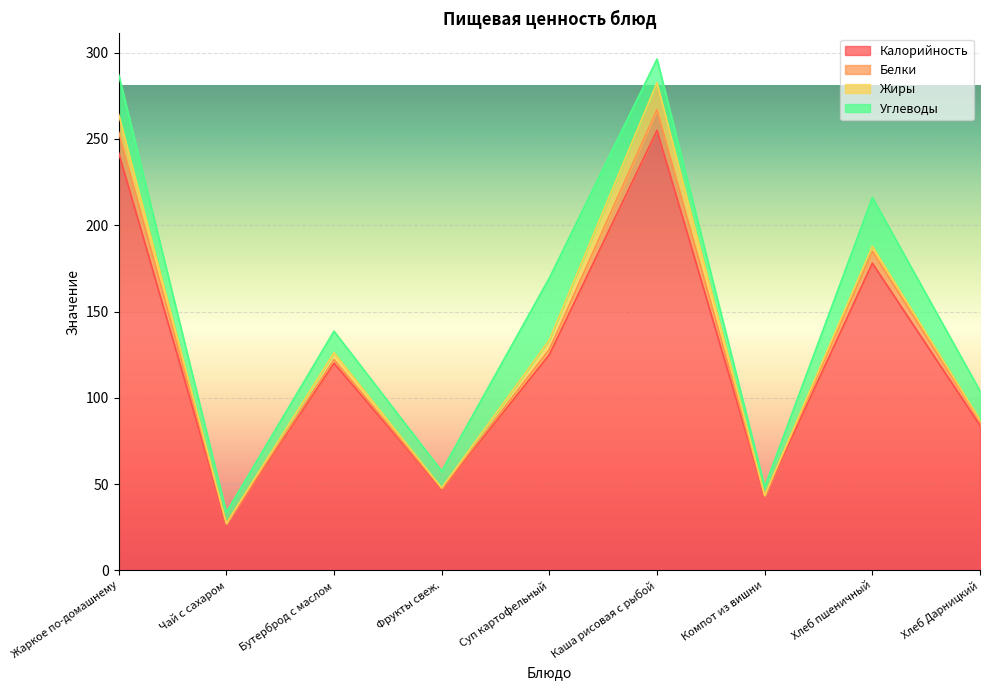

Reading left to right, what are all the values shown in this chart?

Калорийность: Жаркое по-домашнему=242.0	Чай с сахаром=27.0	Бутерброд с маслом=120.0	Фрукты свеж.=47.0	Суп картофельный=125.0	Каша рисовая с рыбой=255.0	Компот из вишни=43.0	Хлеб пшеничный=178.0	Хлеб Дарницкий=84.0
Белки: Жаркое по-домашнему=12.0	Чай с сахаром=0.2	Бутерброд с маслом=2.1	Фрукты свеж.=0.4	Суп картофельный=3.1	Каша рисовая с рыбой=12.0	Компот из вишни=0.3	Хлеб пшеничный=6.9	Хлеб Дарницкий=2.7
Жиры: Жаркое по-домашнему=10.3	Чай с сахаром=0.0	Бутерброд с маслом=4.0	Фрукты свеж.=0.4	Суп картофельный=5.4	Каша рисовая с рыбой=15.6	Компот из вишни=0.1	Хлеб пшеничный=2.9	Хлеб Дарницкий=0.5
Углеводы: Жаркое по-домашнему=23.0	Чай с сахаром=6.5	Бутерброд с маслом=12.5	Фрукты свеж.=9.8	Суп картофельный=36.0	Каша рисовая с рыбой=13.7	Компот из вишни=5.0	Хлеб пшеничный=28.3	Хлеб Дарницкий=16.8